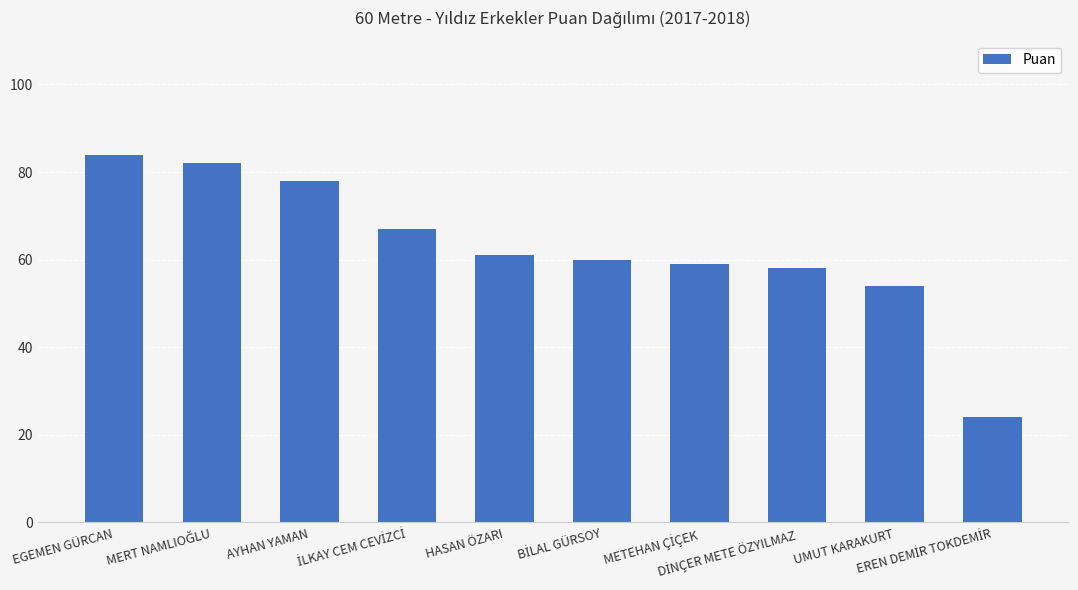

What is the sum of all values?

627